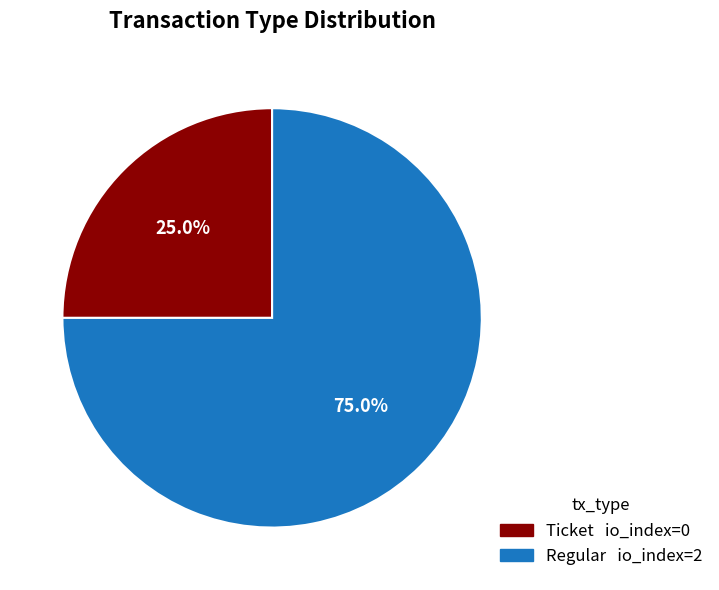

Is the sum of Ticket and Regular greater than half?

Yes